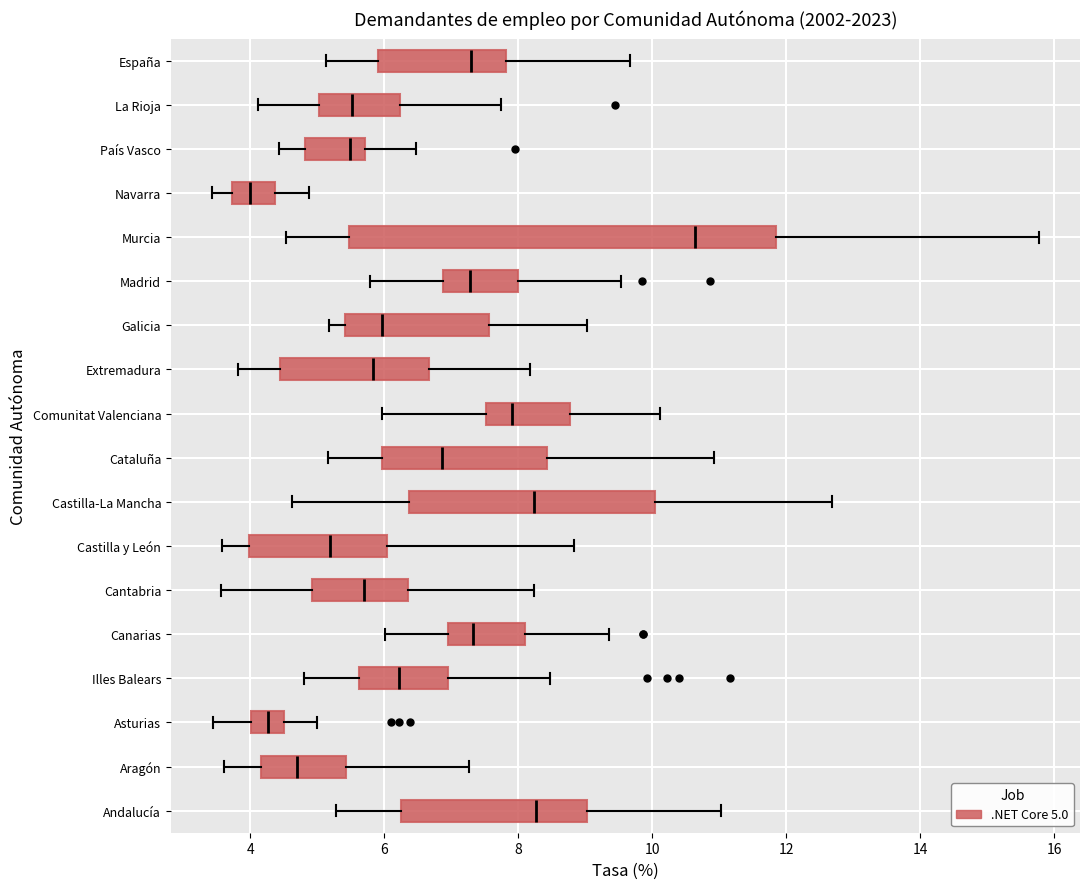

Reading bottom to top, transcribe this box plot: for each box, give where its median line is, the range the box spans, and where its two whiskers end, as read against the x-axis. The values are not printed on the chart, so give them approximately, as read against the axis.

Andalucía: median 8.2, box 6.2 to 9.0, whiskers 5.2 to 11.0
Aragón: median 4.8, box 4.2 to 5.4, whiskers 3.6 to 7.2
Asturias: median 4.2, box 4.0 to 4.6, whiskers 3.4 to 5.0
Illes Balears: median 6.2, box 5.6 to 7.0, whiskers 4.8 to 8.4
Canarias: median 7.4, box 7.0 to 8.2, whiskers 6.0 to 9.4
Cantabria: median 5.6, box 5.0 to 6.4, whiskers 3.6 to 8.2
Castilla y León: median 5.2, box 4.0 to 6.0, whiskers 3.6 to 8.8
Castilla-La Mancha: median 8.2, box 6.4 to 10.0, whiskers 4.6 to 12.6
Cataluña: median 6.8, box 6.0 to 8.4, whiskers 5.2 to 11.0
Comunitat Valenciana: median 7.8, box 7.6 to 8.8, whiskers 6.0 to 10.2
Extremadura: median 5.8, box 4.4 to 6.6, whiskers 3.8 to 8.2
Galicia: median 6.0, box 5.4 to 7.6, whiskers 5.2 to 9.0
Madrid: median 7.2, box 6.8 to 8.0, whiskers 5.8 to 9.6
Murcia: median 10.6, box 5.4 to 11.8, whiskers 4.6 to 15.8
Navarra: median 4.0, box 3.8 to 4.4, whiskers 3.4 to 4.8
País Vasco: median 5.4, box 4.8 to 5.8, whiskers 4.4 to 6.4
La Rioja: median 5.6, box 5.0 to 6.2, whiskers 4.2 to 7.8
España: median 7.2, box 6.0 to 7.8, whiskers 5.2 to 9.6